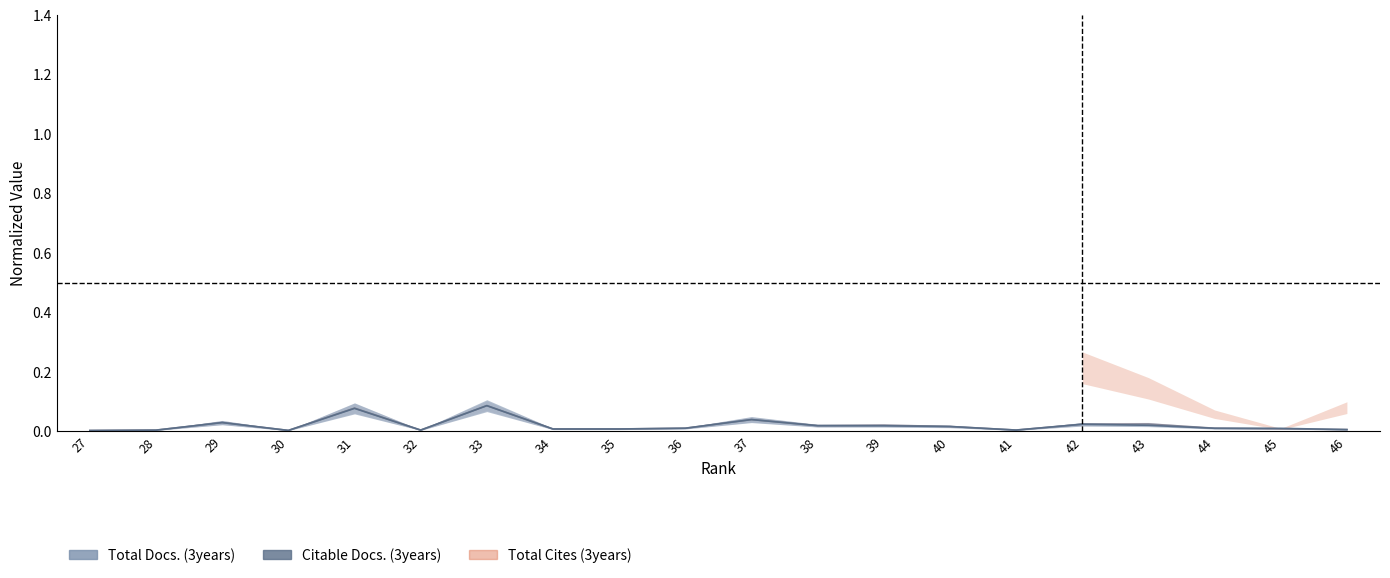

How many lines are shown in the chart?

2